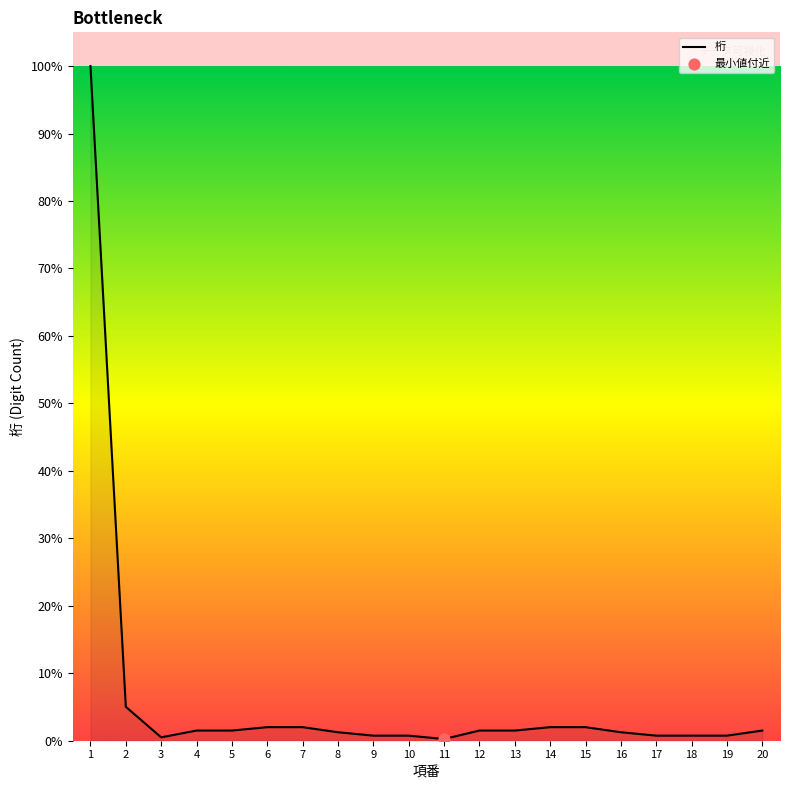

True or false: the data shows 1.5 at 20.

True